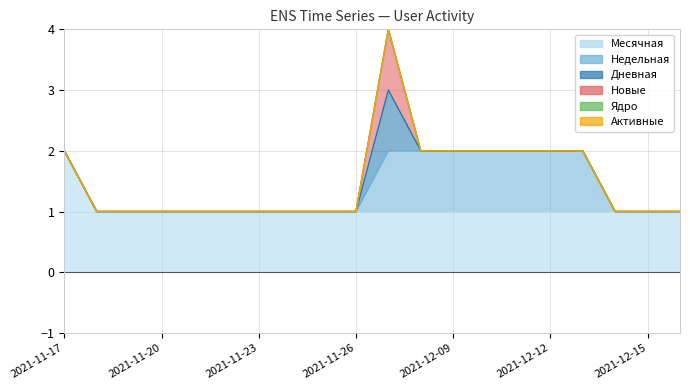

What is the label of the 5th point from the left?

2021-11-21